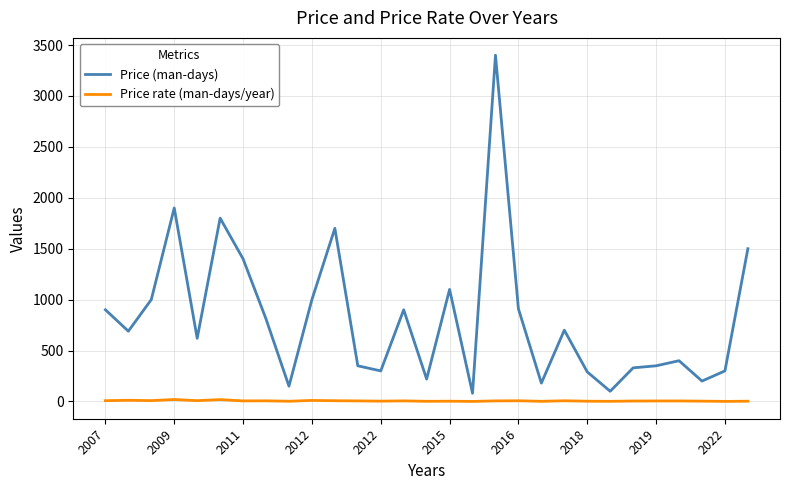

What is the difference between the maximum and minimum values in the Price rate (man-days/year) series?

18.7